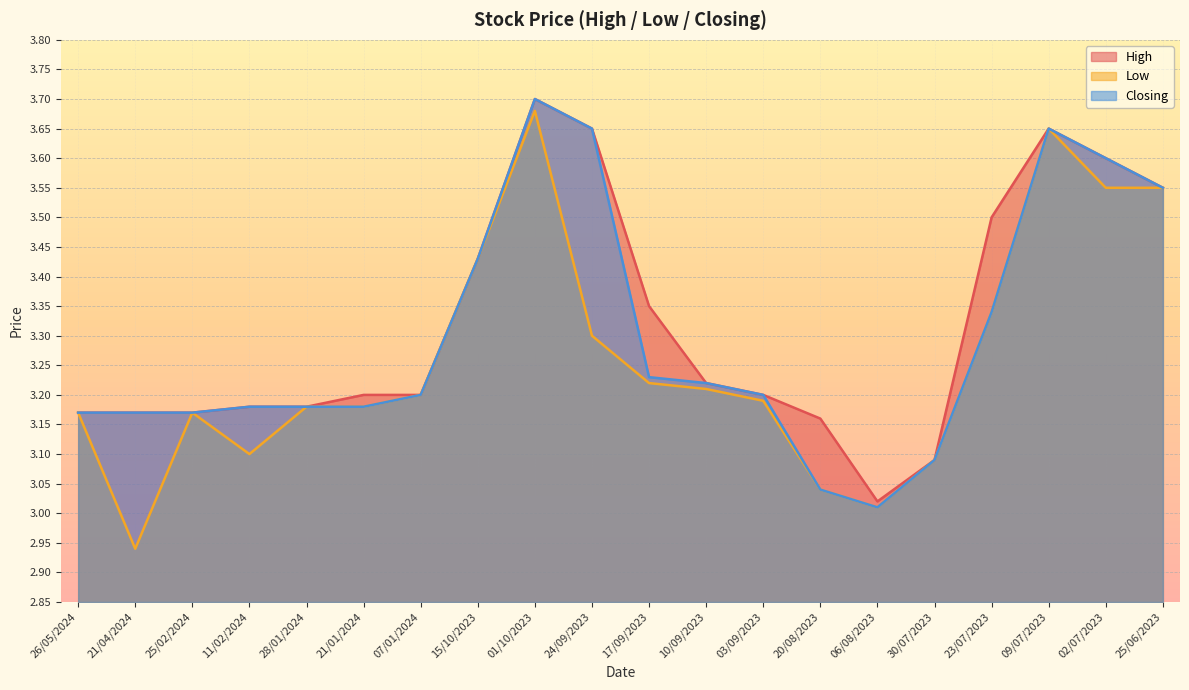

Does the chart display data point markers on the line(s)?

No